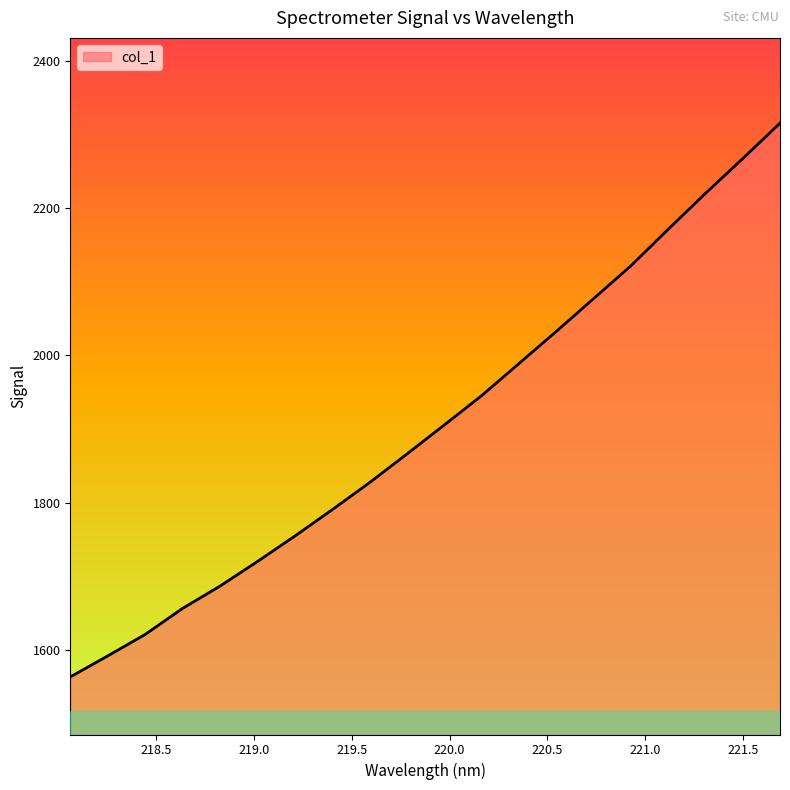

What is the greatest value displayed?

2315.3